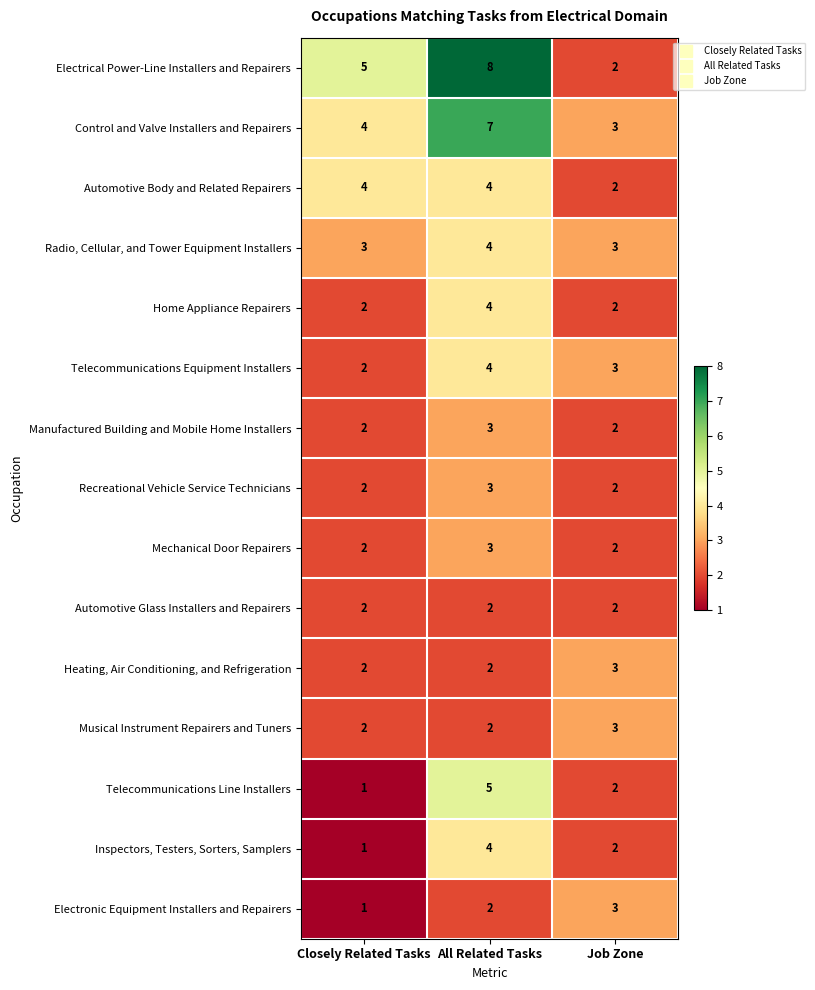

Is it true that Home Appliance Repairers equals 6 at All Related Tasks?

False